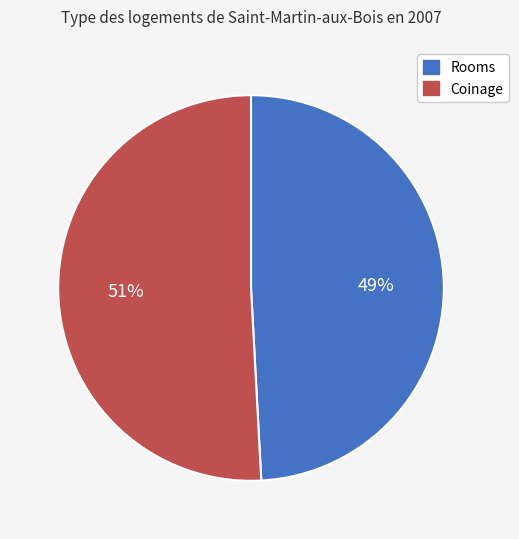

To the nearest percent, what is the difference between the largest and smallest slice percentages?

2%